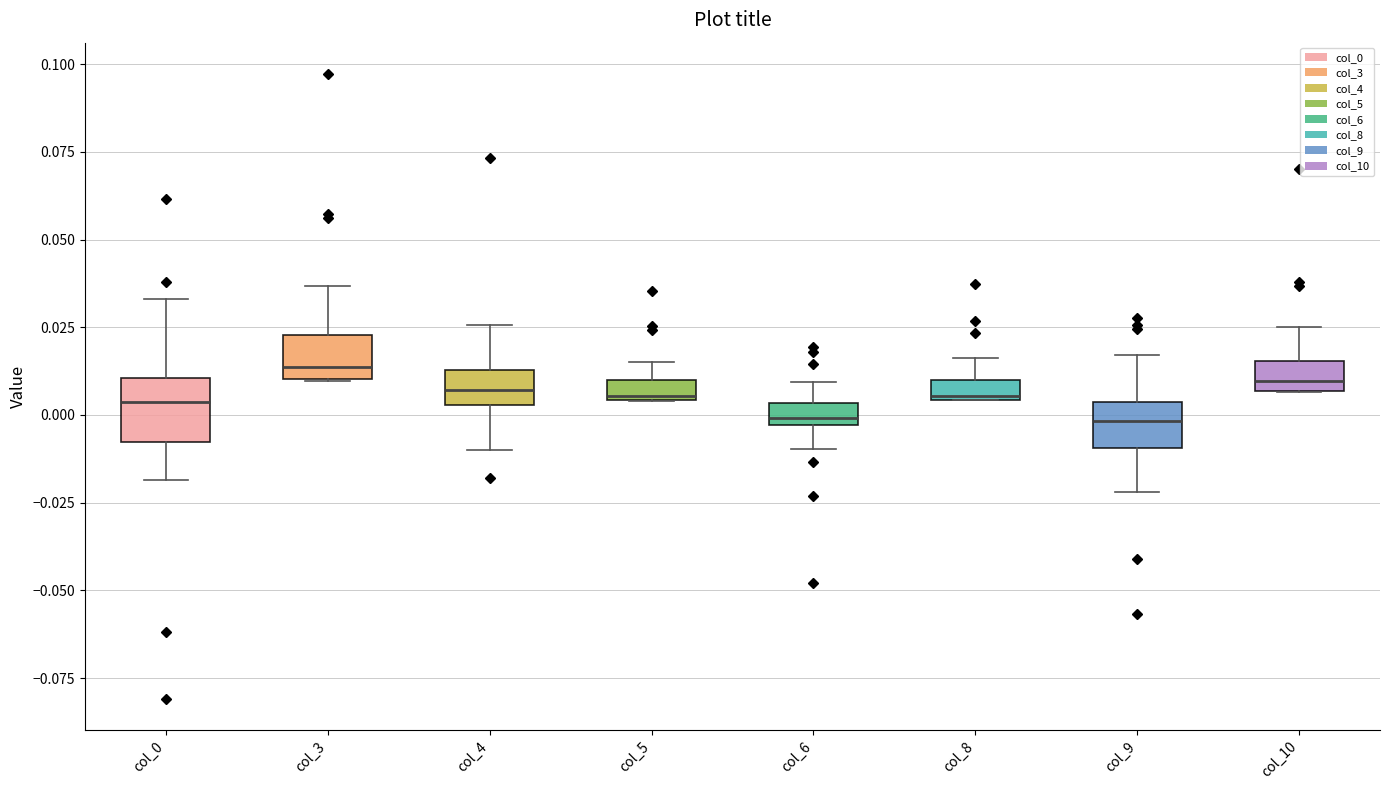

Comparing the boxes themselves (not the whiskers), which one is the tallest?

col_0